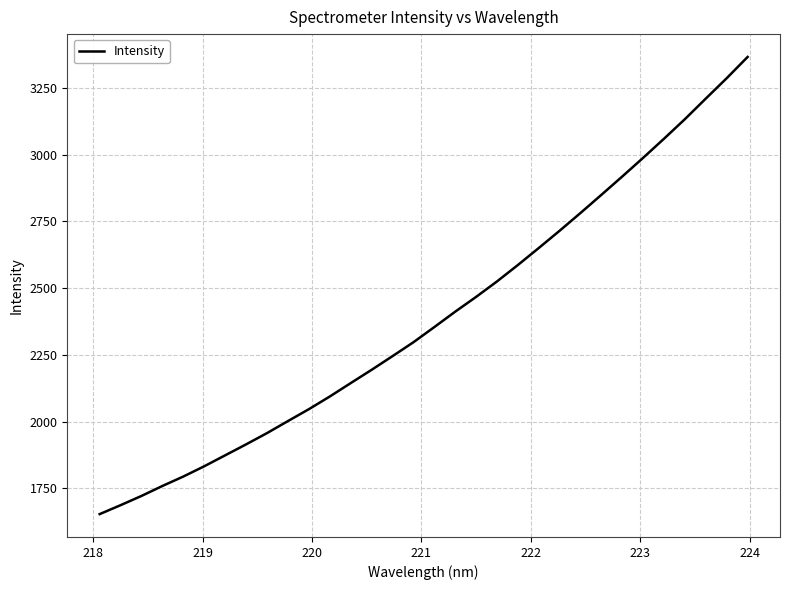

What is the difference between the second highest and minimum values?

1633.4